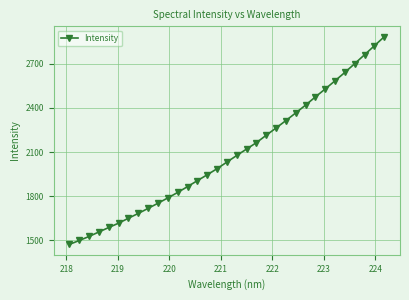

What is the difference between the maximum and minimum values?

1410.1